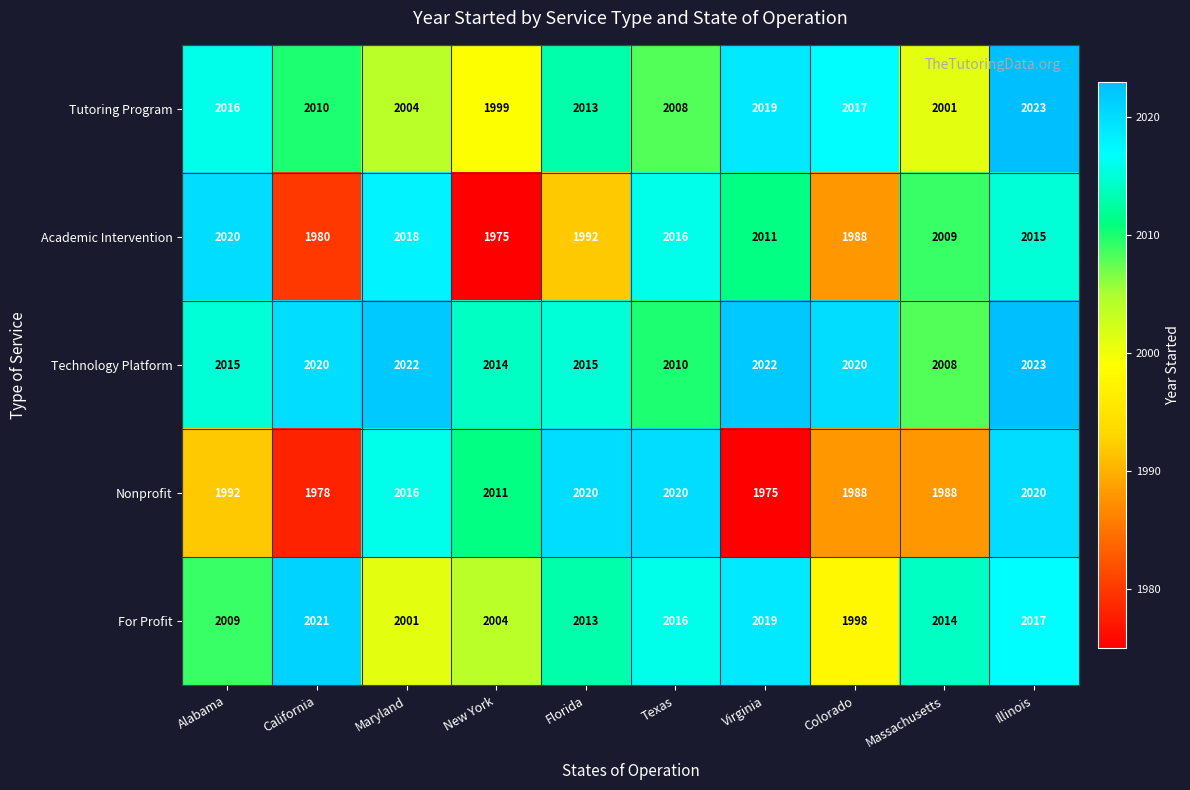

Between Maryland and Texas, which series saw the biggest shift?

For Profit